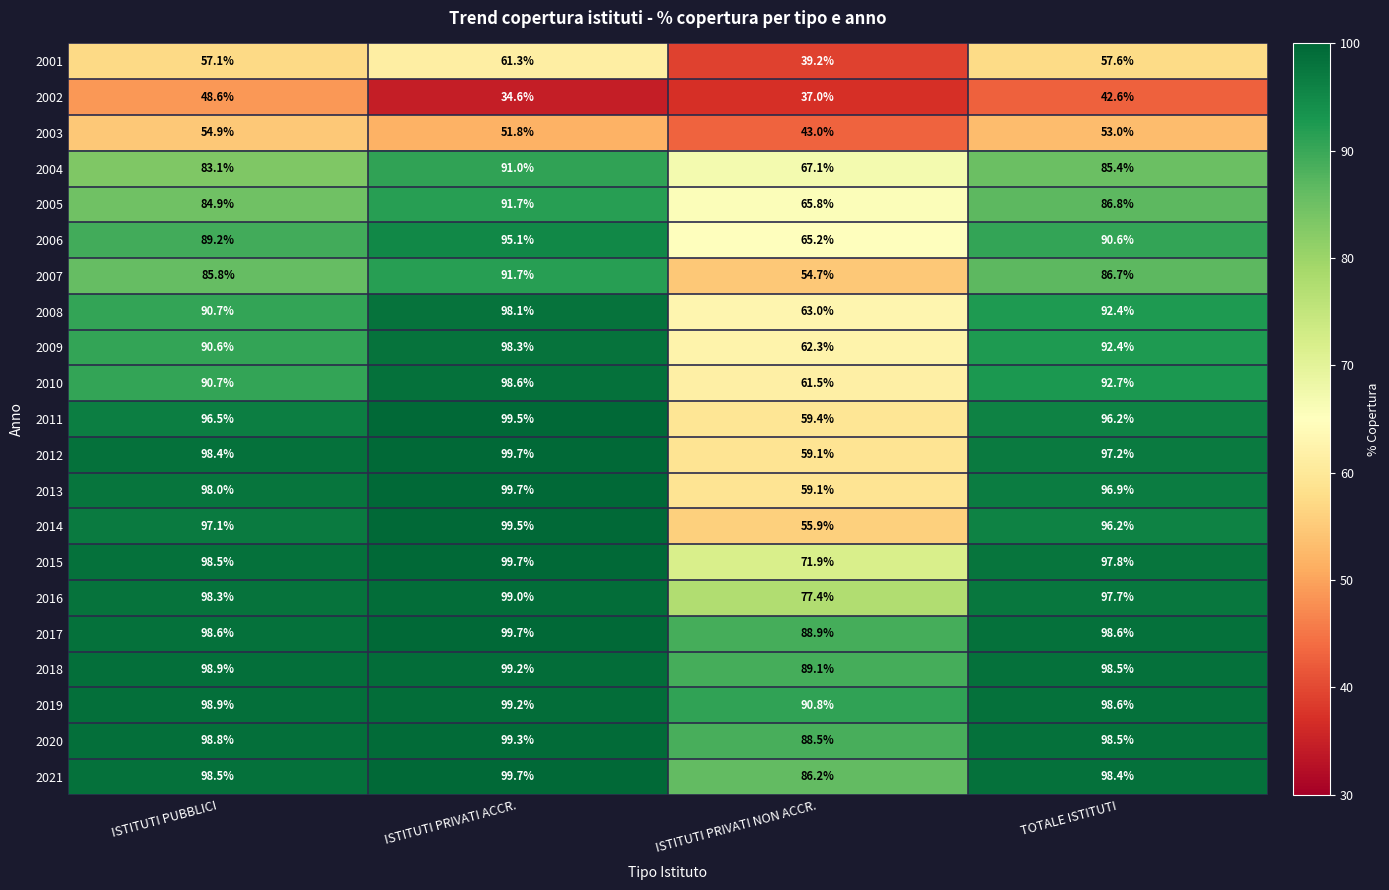

What is the difference between the 2018 values at ISTITUTI PUBBLICI and TOTALE ISTITUTI?

0.4